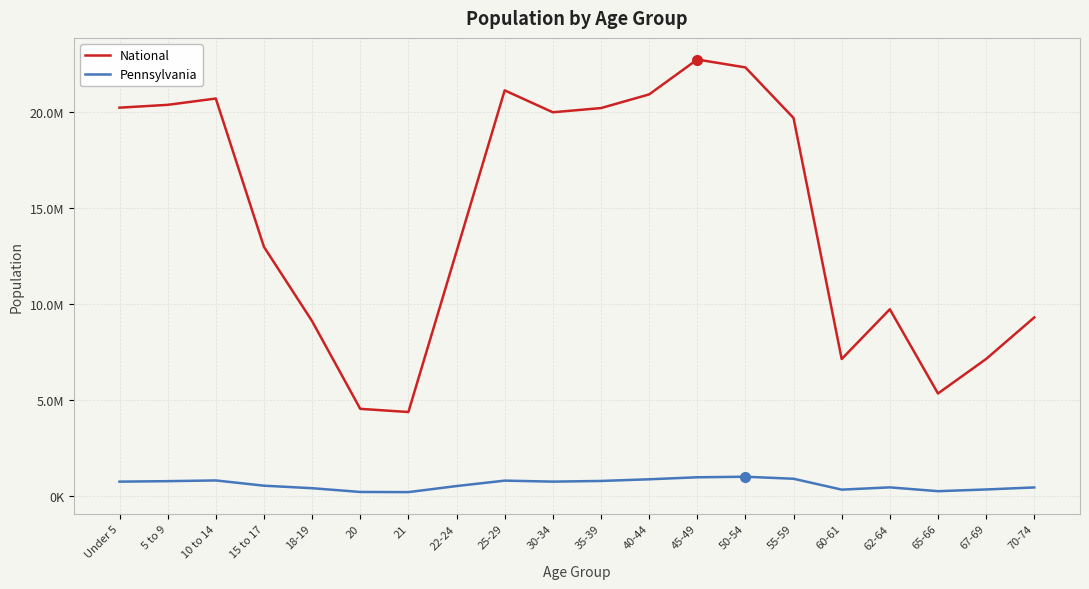

True or false: National and Pennsylvania cross at least once.

False